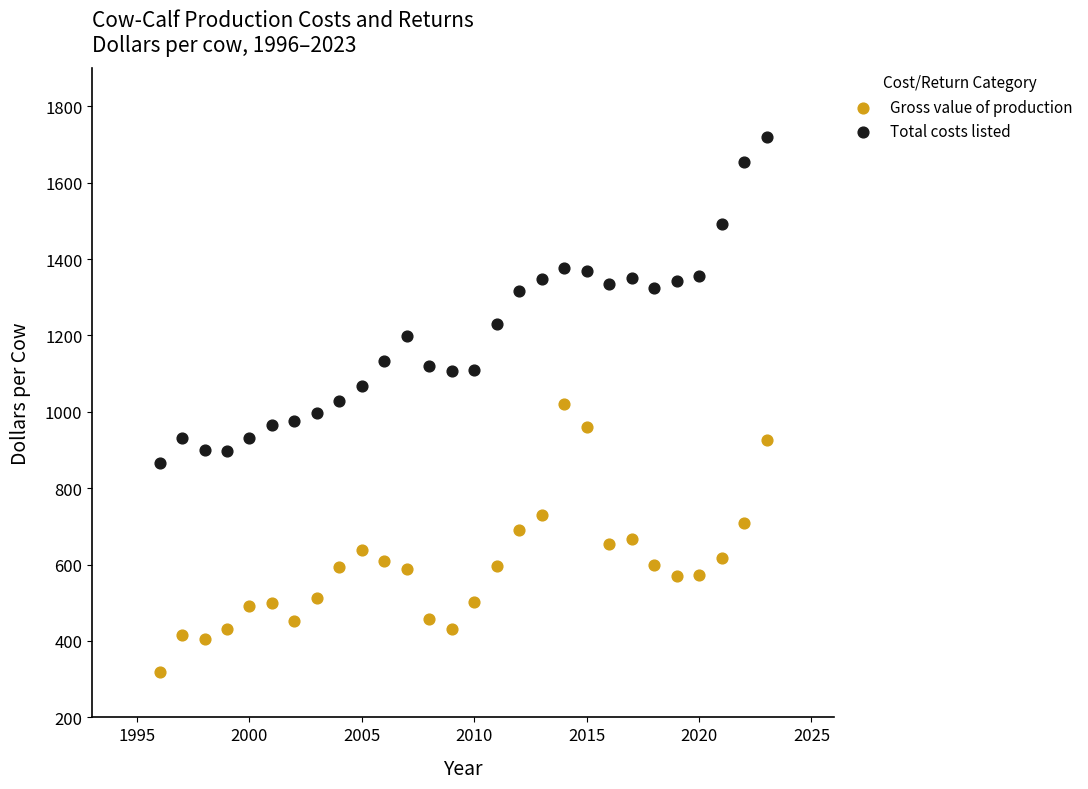

Which series contains the lowest Y value?

Gross value of production